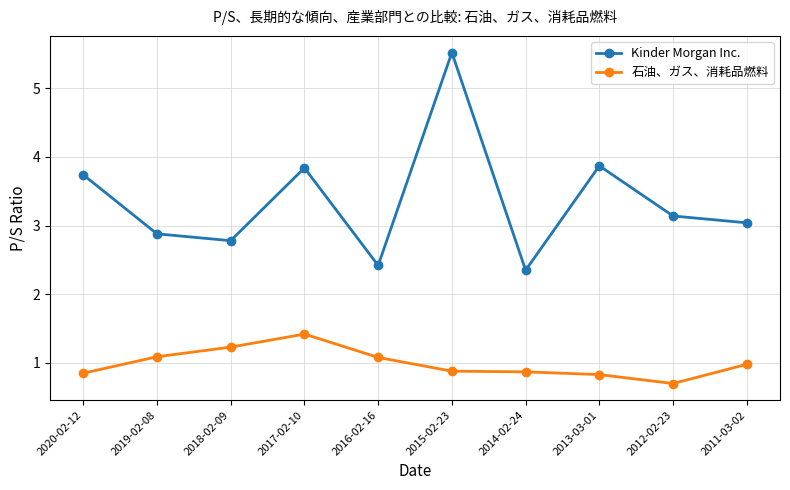

True or false: 石油、ガス、消耗品燃料 and Kinder Morgan Inc. intersect in this chart.

False